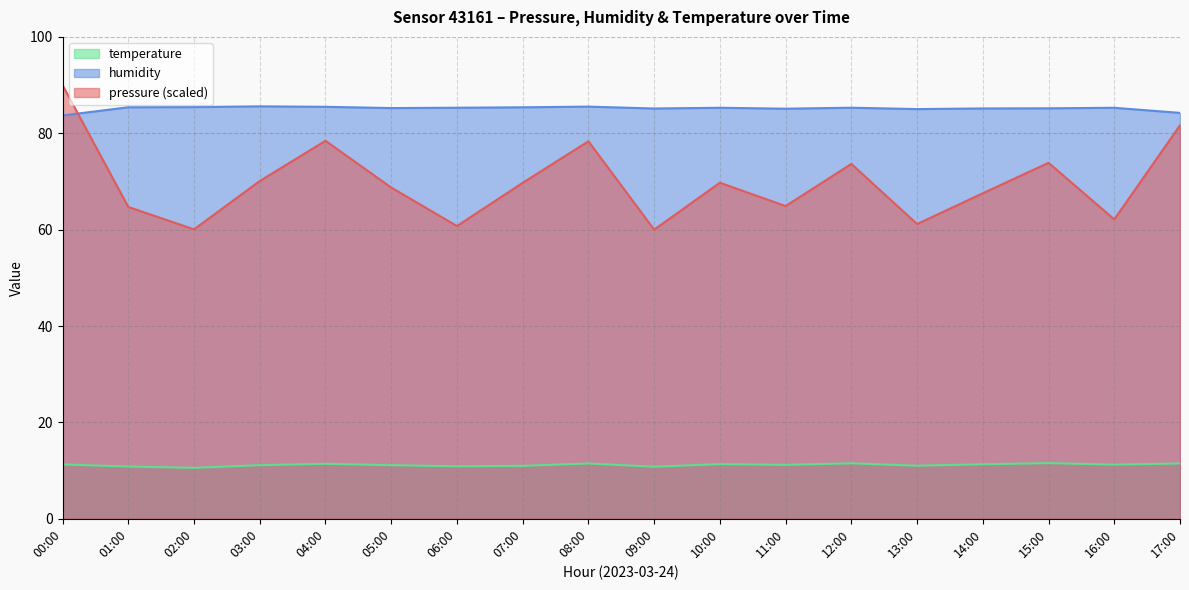

Does the chart display data point markers on the line(s)?

No